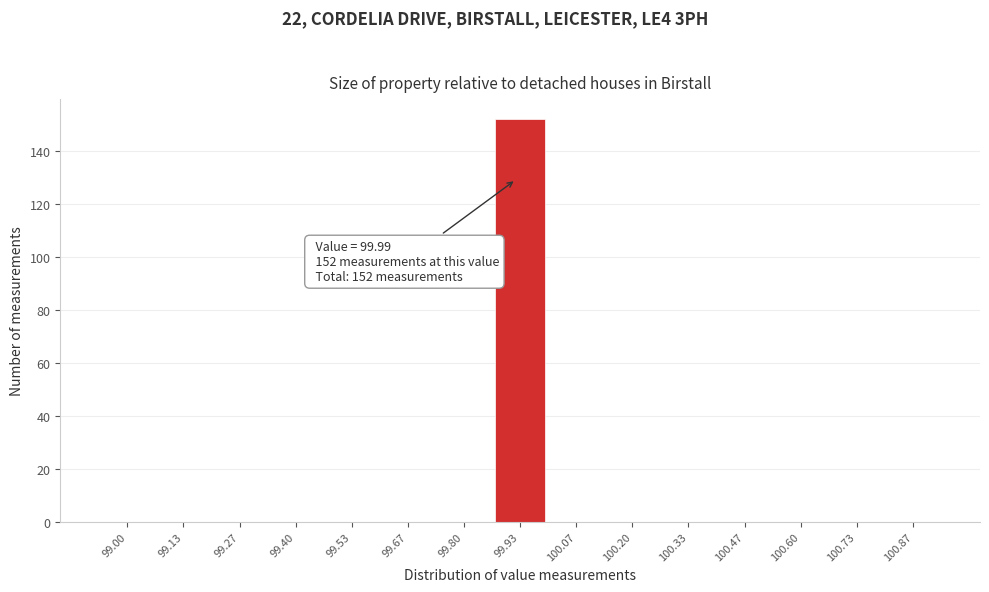

Reading left to right, list all the values displayed in this chart.

99.00=0	99.13=0	99.27=0	99.40=0	99.53=0	99.67=0	99.80=0	99.93=152	100.07=0	100.20=0	100.33=0	100.47=0	100.60=0	100.73=0	100.87=0